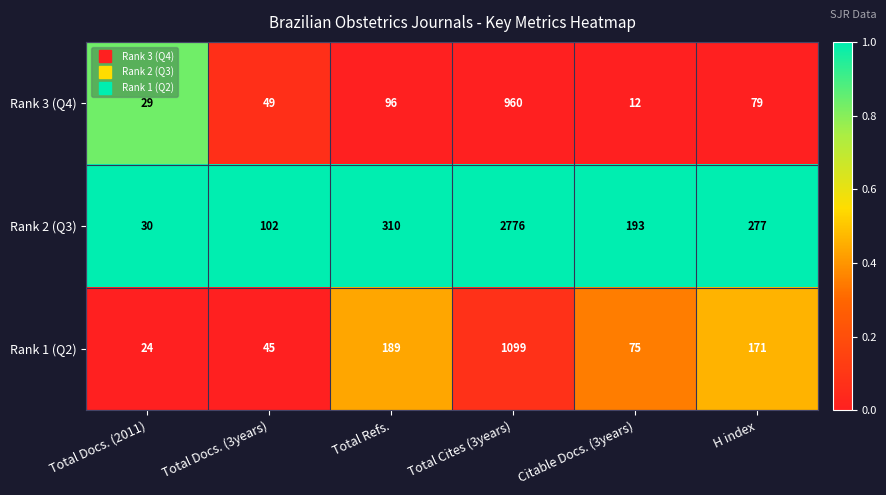

What is the sum of the Rank 3 (Q4) values at Total Docs. (2011) and Total Refs.?

125